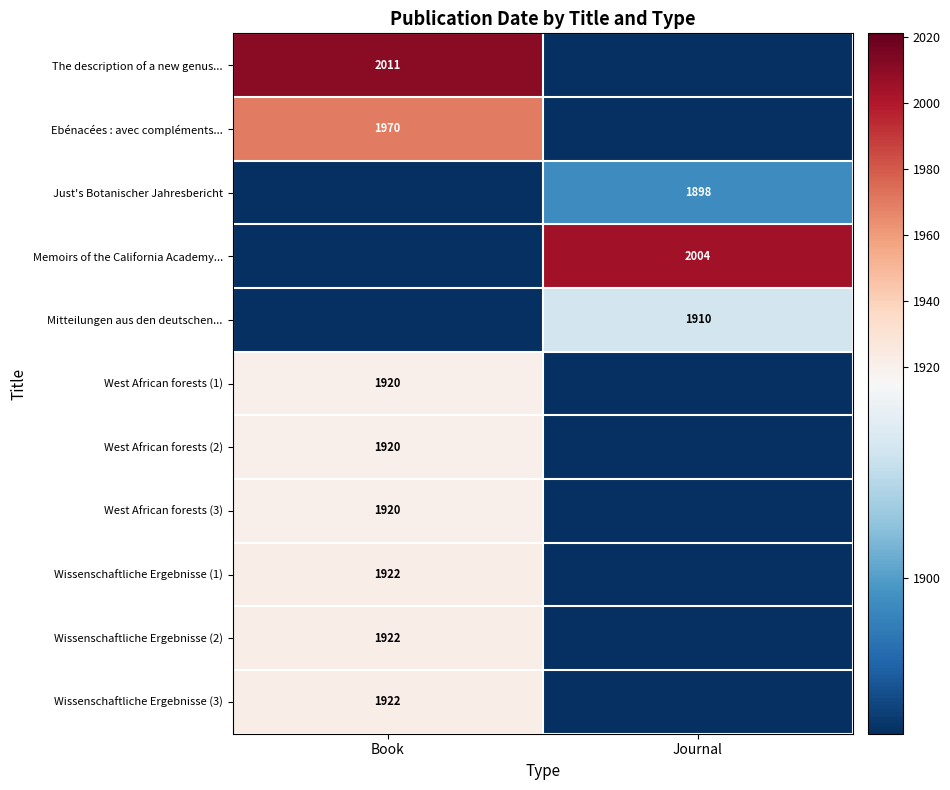

Which has a higher value, Book or Journal?

Book